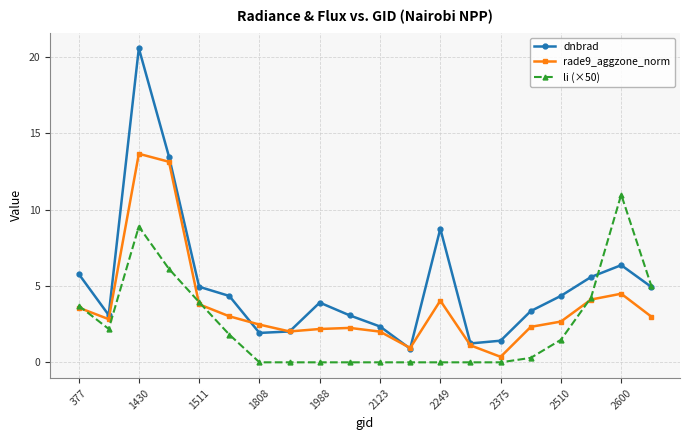

How many interior local peaks does the dnbrad series have?

4